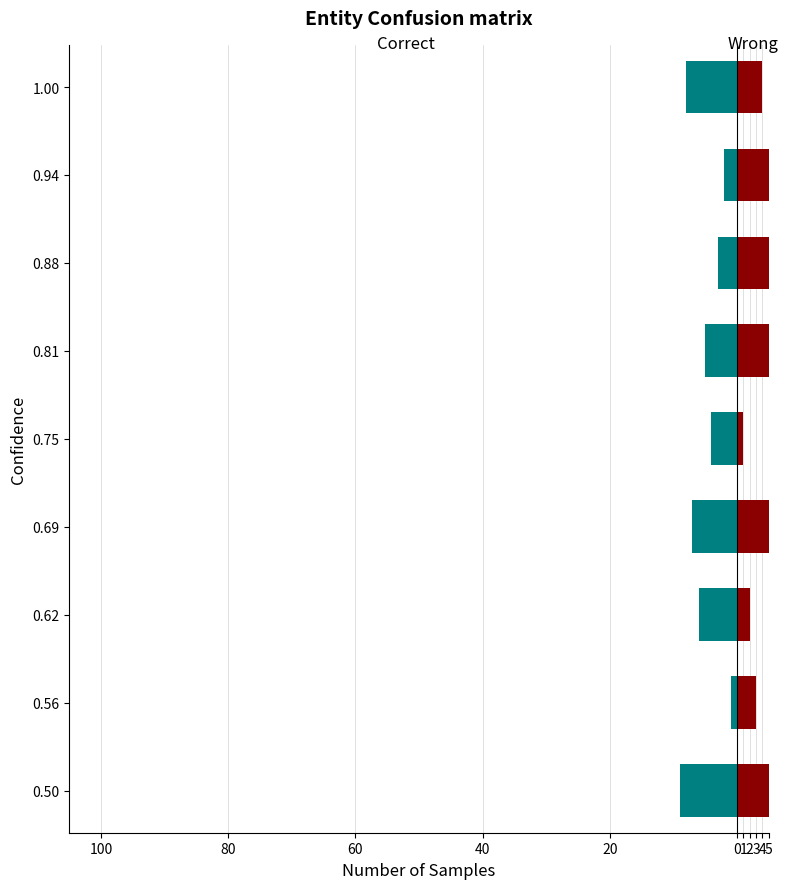

What is the difference between the highest and lowest values at 0.94?

9